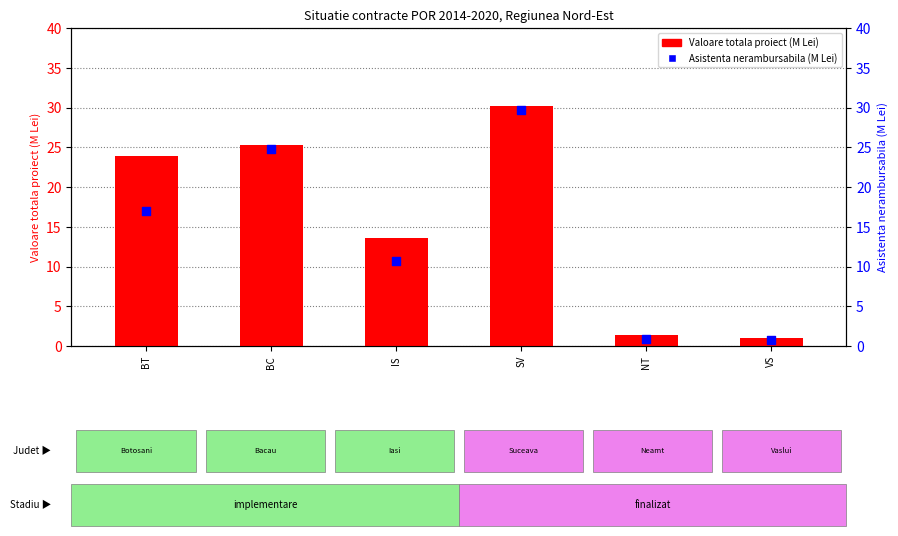

What is the total value across all series at IS?

24.3